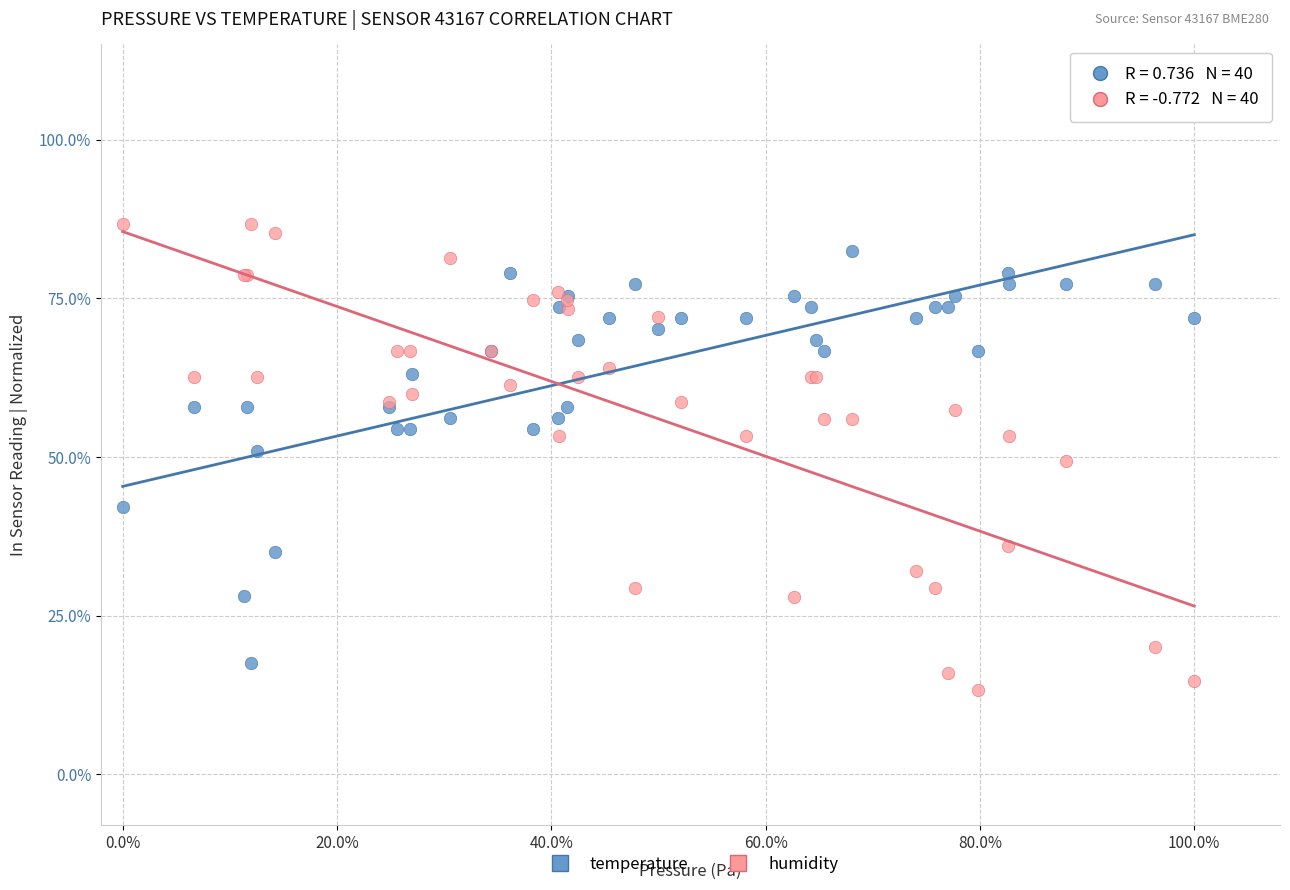

Which series reaches the minimum Y coordinate?

humidity